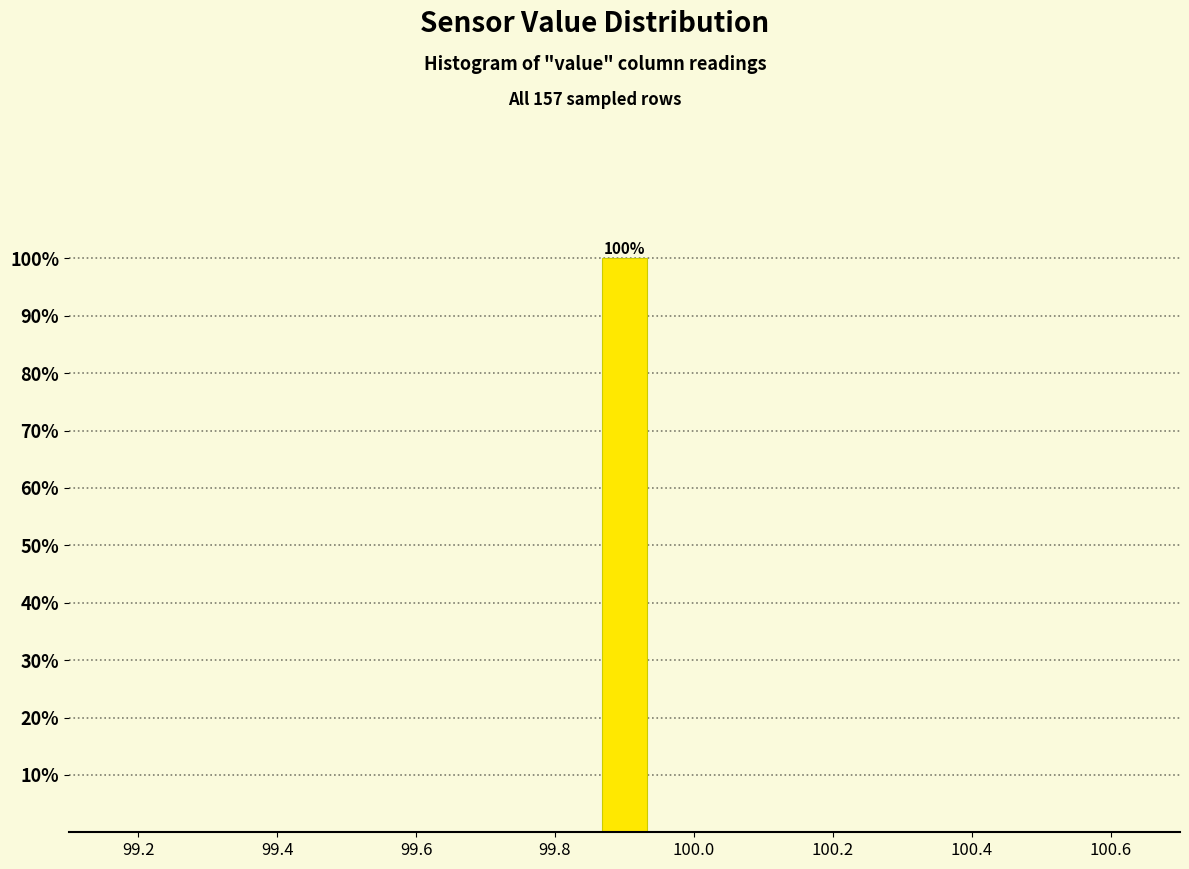

Read against the x-axis, roughly where is the centre of the tallest bar?

99.90